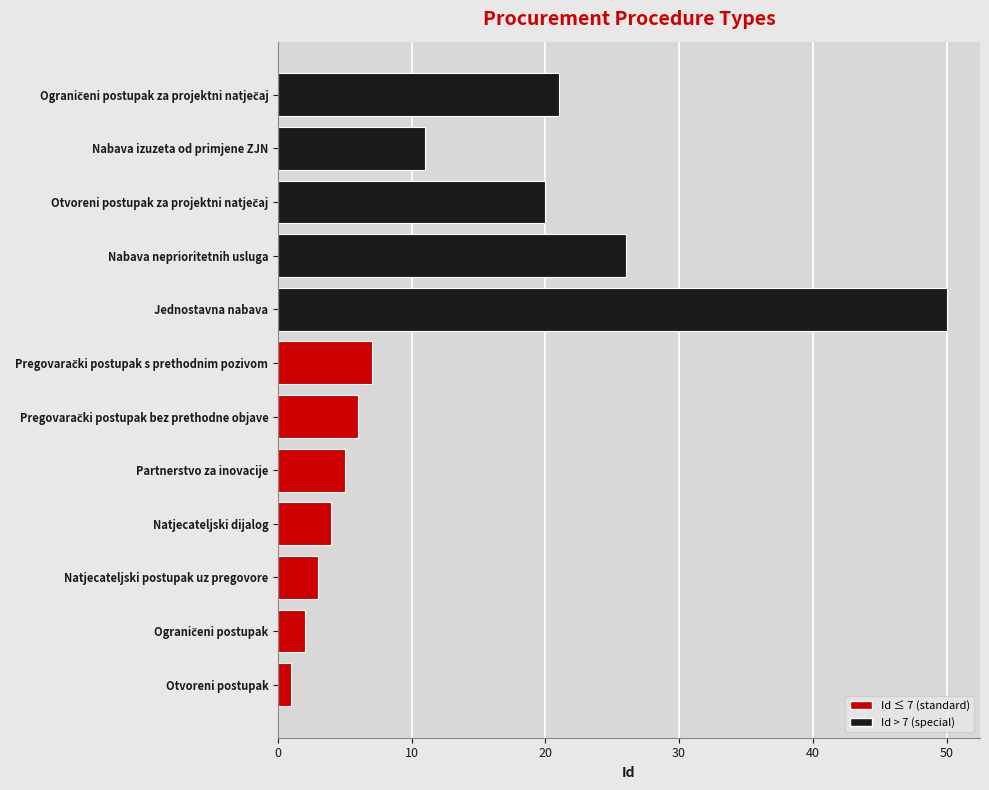

What is the sum of all values?

156